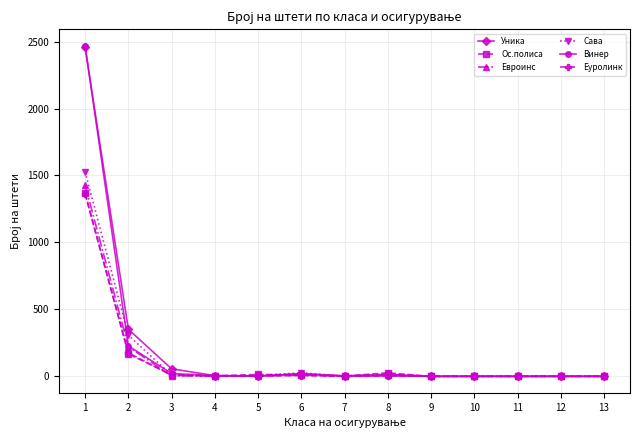

The value of Еуролинк at 10 is 0. True or false?

True